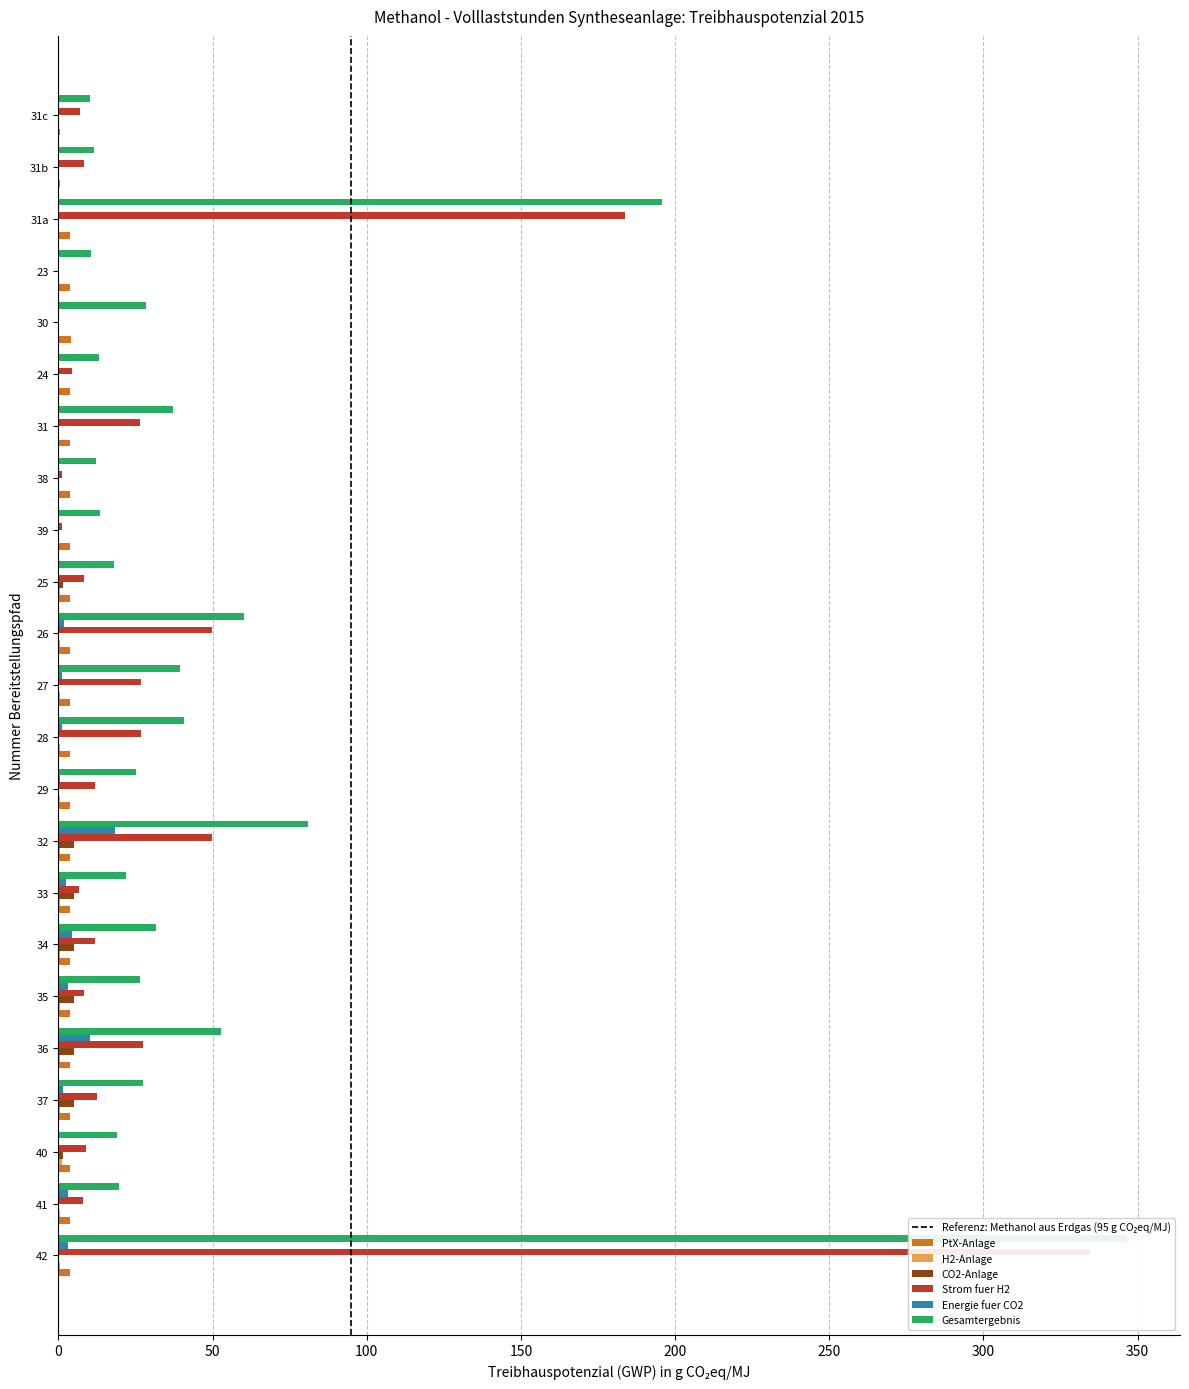

Which series has the widest spread of values?

Gesamtergebnis